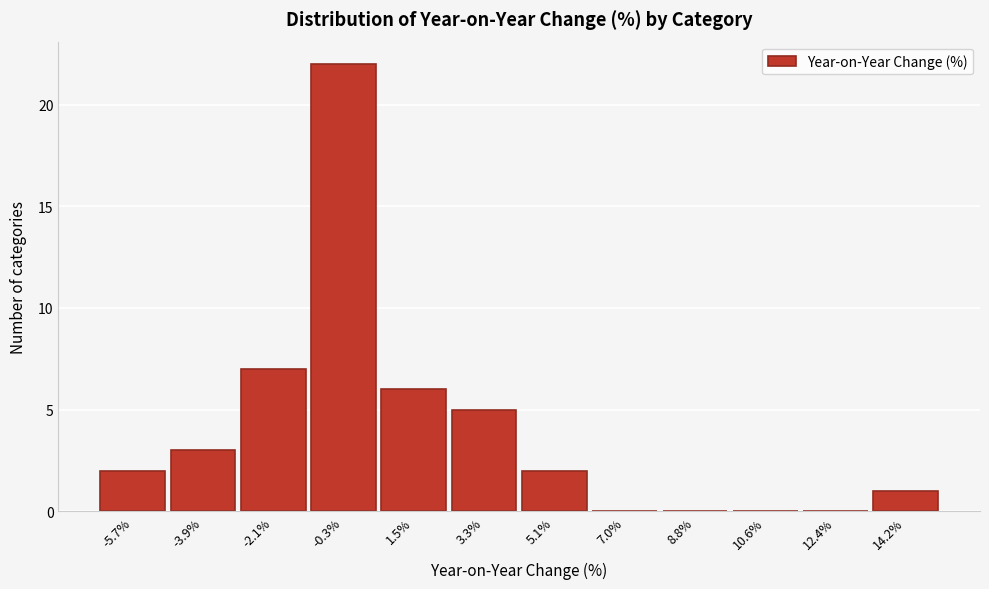

Reading left to right, transcribe all the data shown in this chart.

-5.7%=2	-3.9%=3	-2.1%=7	-0.3%=22	1.5%=6	3.3%=5	5.1%=2	7.0%=0	8.8%=0	10.6%=0	12.4%=0	14.2%=1